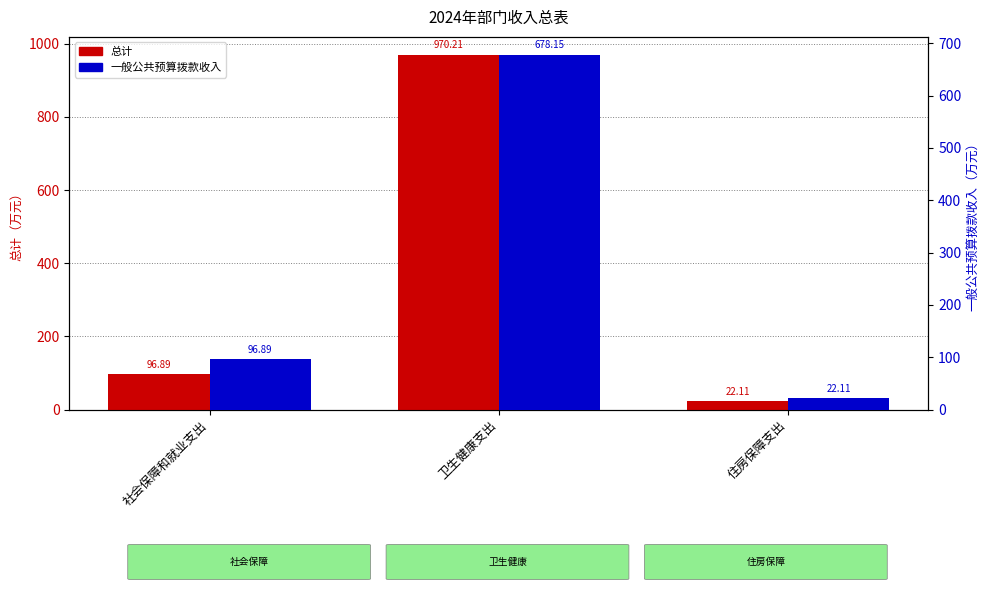

Reading left to right, transcribe all the data shown in this chart.

总计: 社会保障和就业支出=96.9	卫生健康支出=970.2	住房保障支出=22.1
一般公共预算拨款收入: 社会保障和就业支出=96.9	卫生健康支出=678.1	住房保障支出=22.1